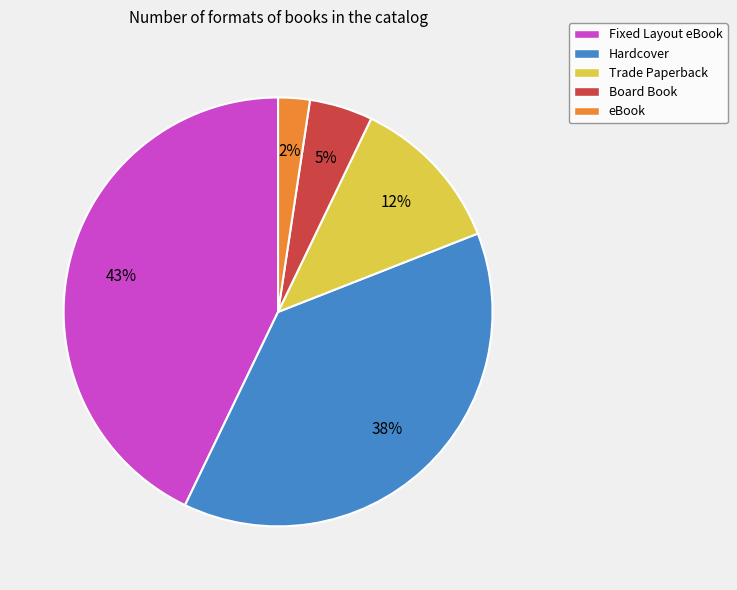

Combined, do Hardcover and eBook account for over 50%?

No